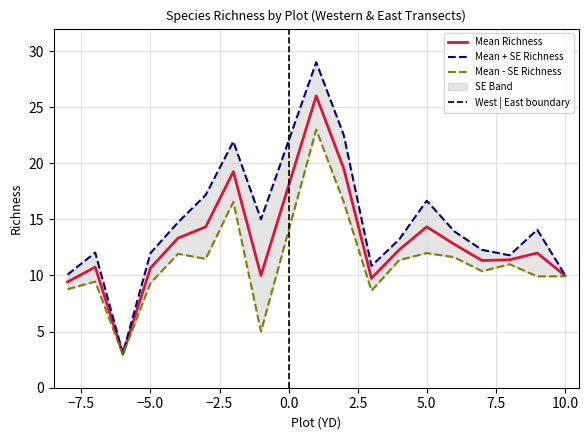

Which has a higher value, -8 or -2?

-2